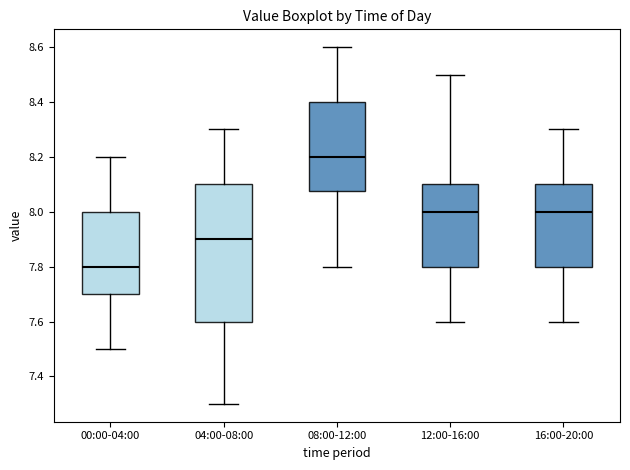

Comparing the boxes themselves (not the whiskers), which one is the tallest?

04:00-08:00